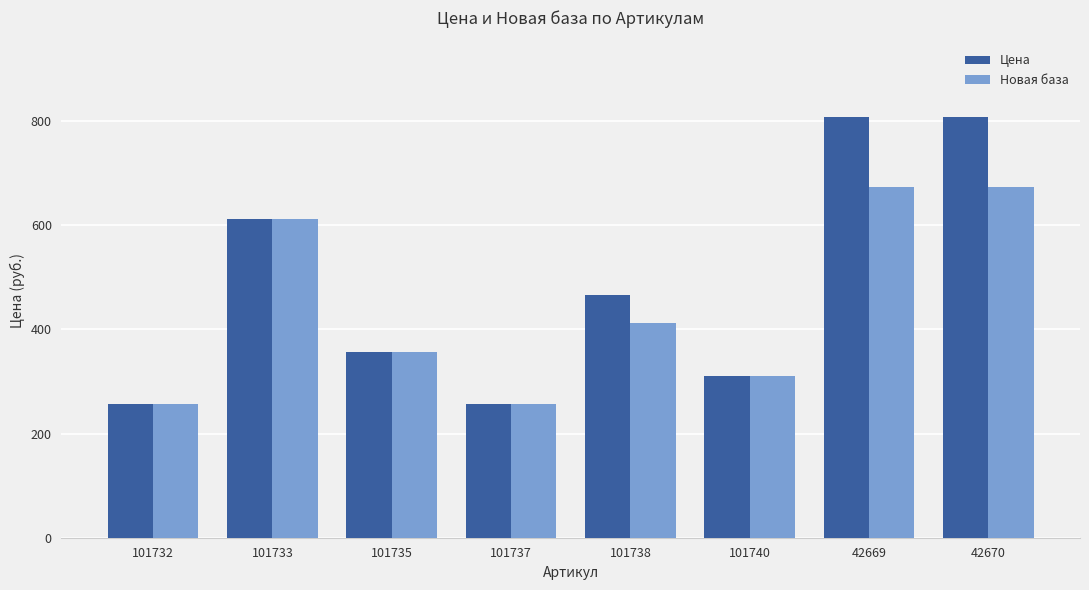

Which series has the largest total across all categories?

Цена